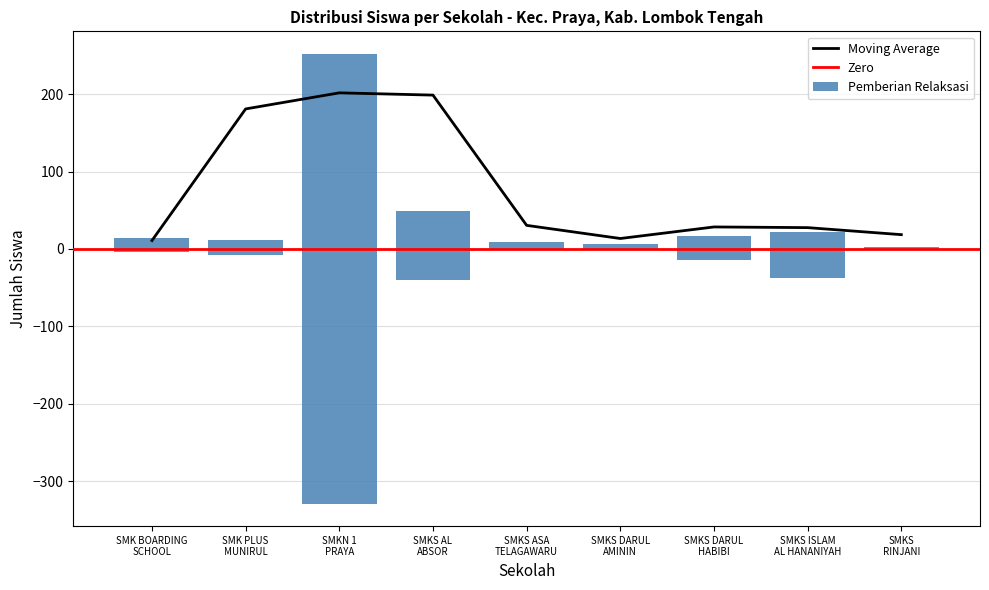

How many bars are there in total?

18